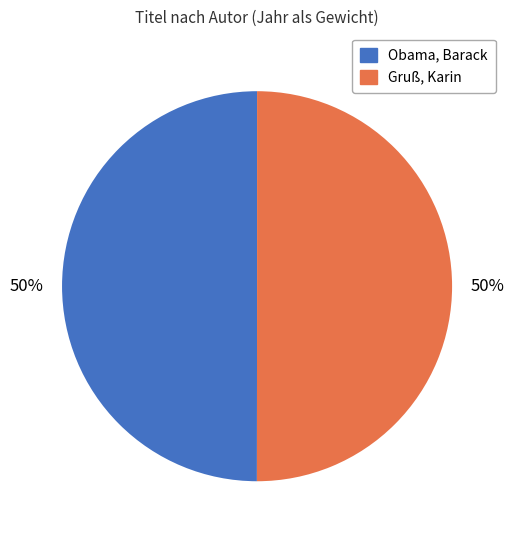

Do Obama, Barack and Gruß, Karin together represent more than half of the pie?

Yes